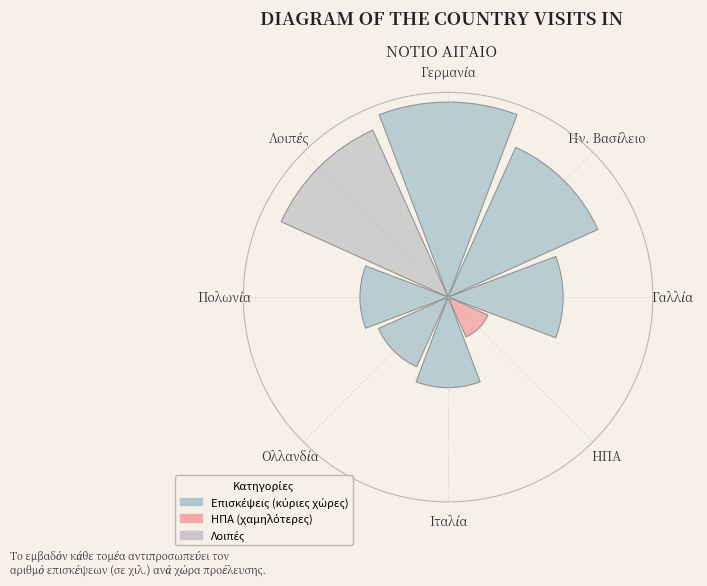

Are the bars grouped side by side (vs. stacked)?

Yes